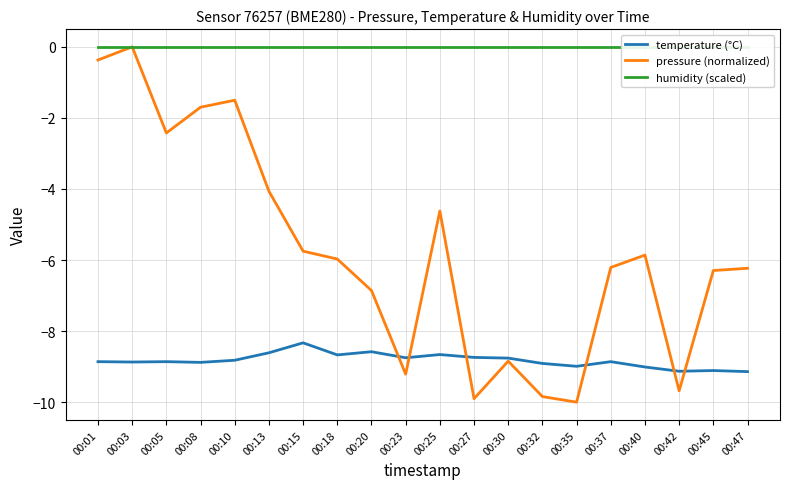

Which category has the highest value in the pressure (normalized) series?

00:03